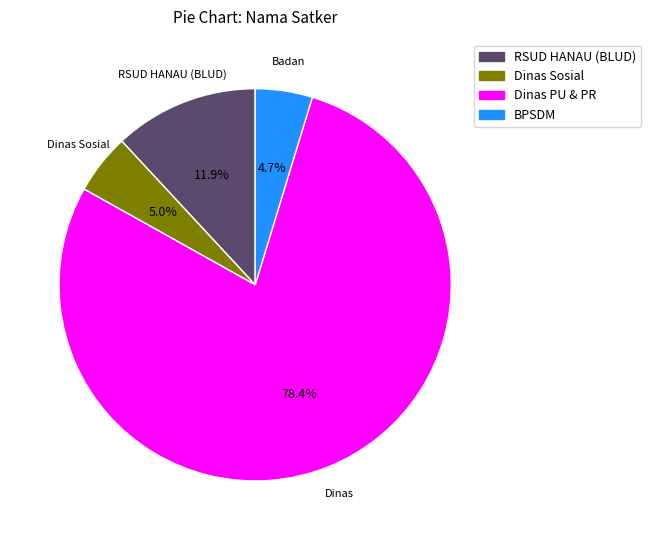

Which slice is the largest?

Dinas PU & PR